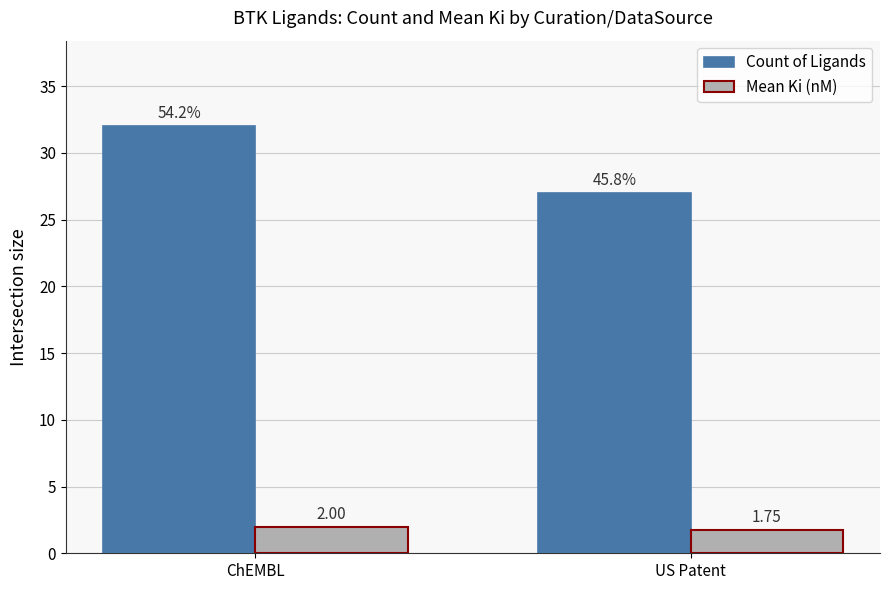

How many groups of bars are there?

2